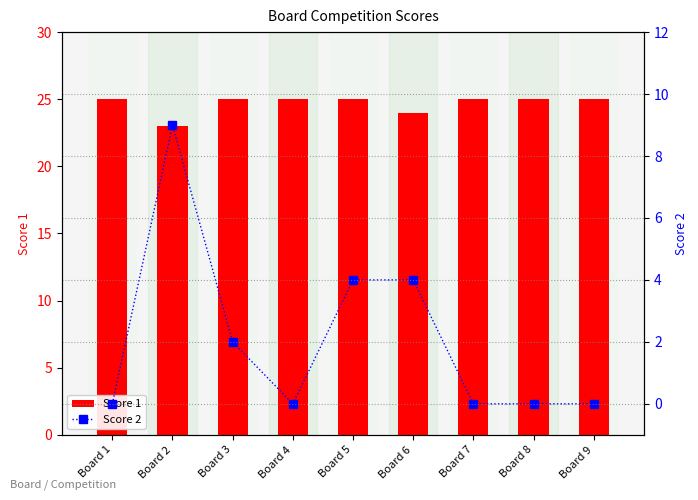

Which series changed the most between Board 2 and Board 4?

Score 2